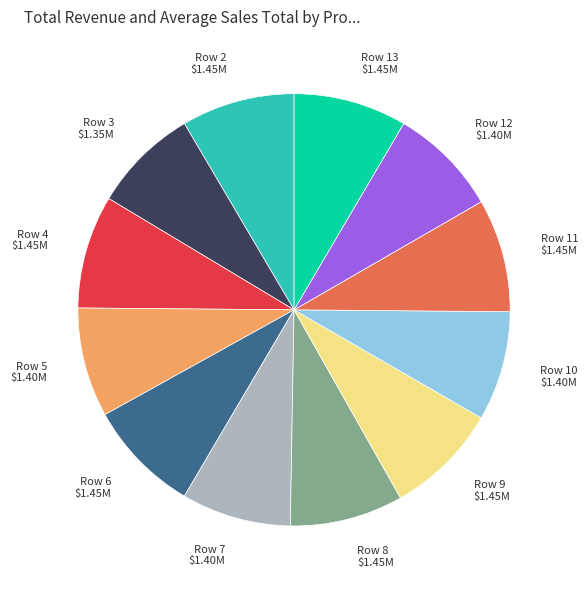

Combined, do Row 12 and Row 9 account for over 50%?

No